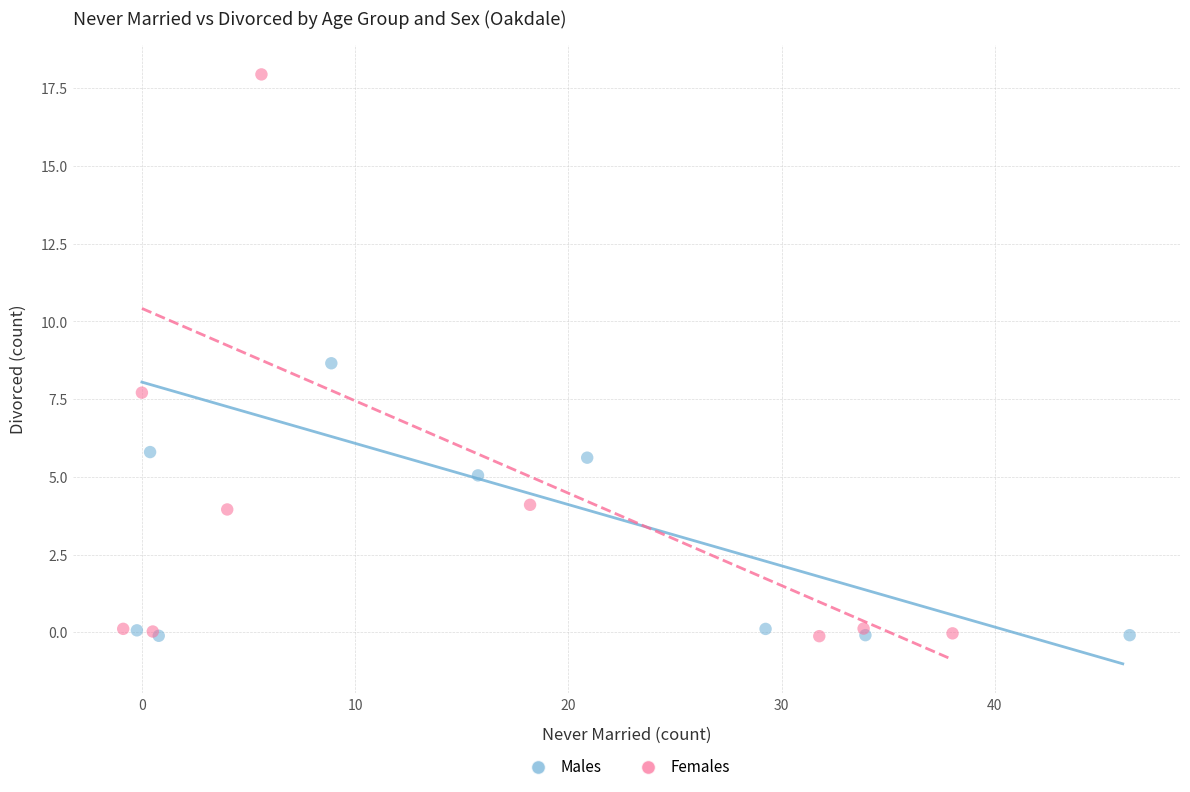

What are all the series names shown in the legend?

Males, Females